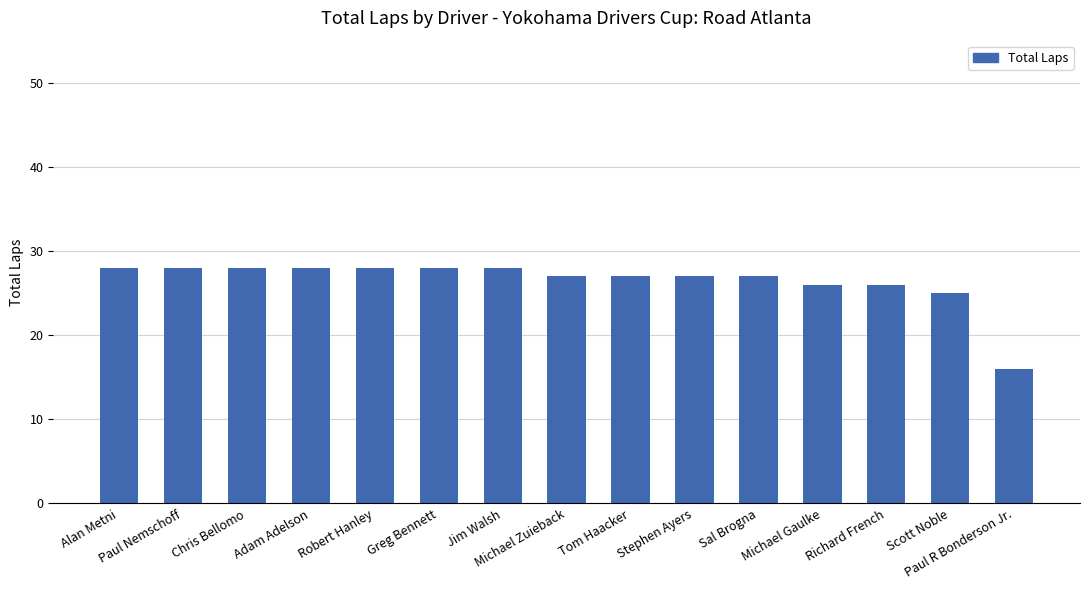

What is the smallest value displayed?

16